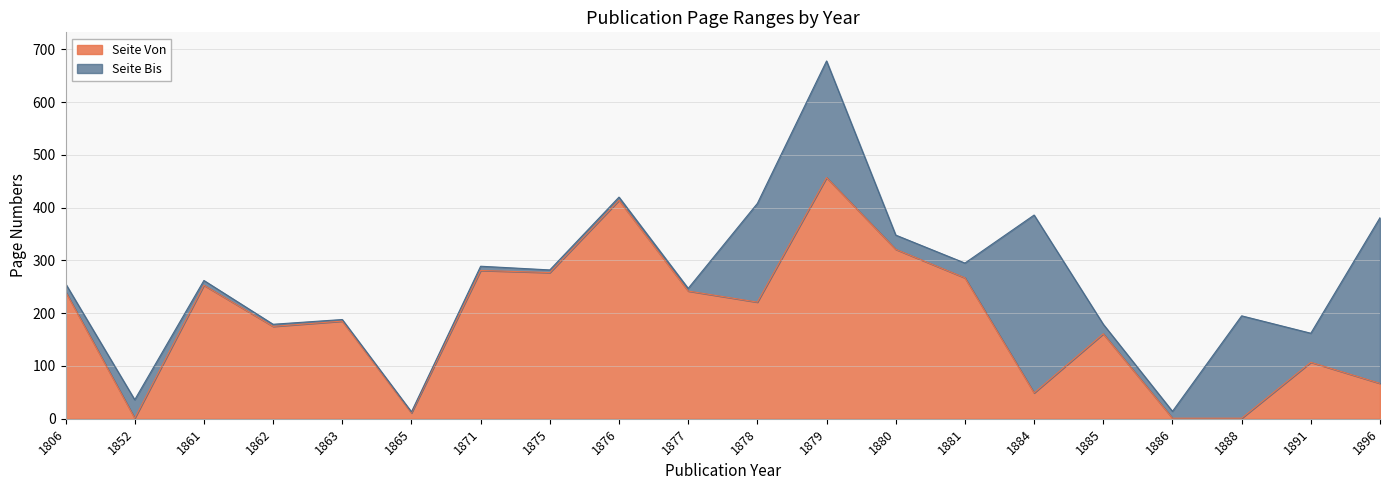

Rank the series by their average value, from highest to lowest.

Seite Bis, Seite Von